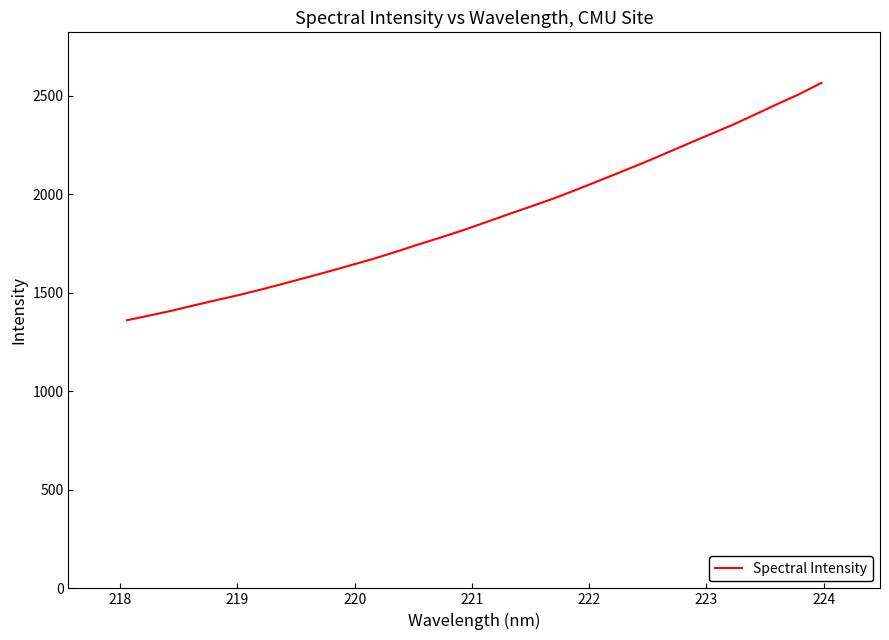

What is the maximum value shown in the chart?

2566.5